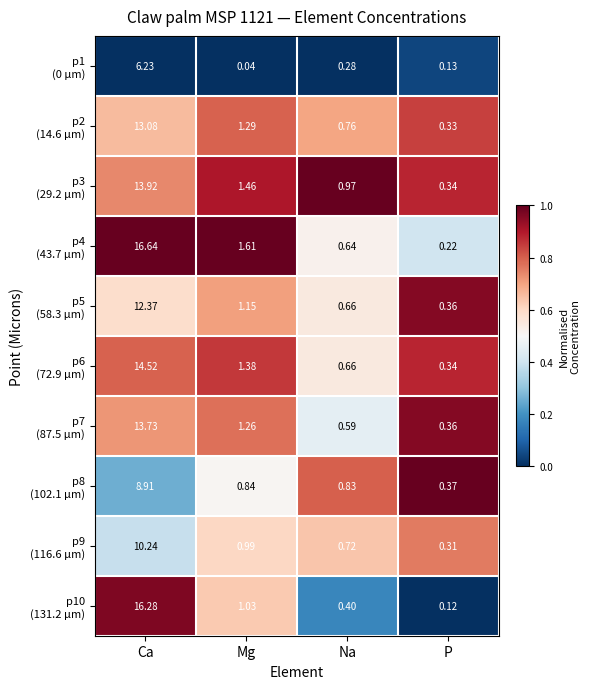

At which category does the chart reach its minimum across all series?

Mg